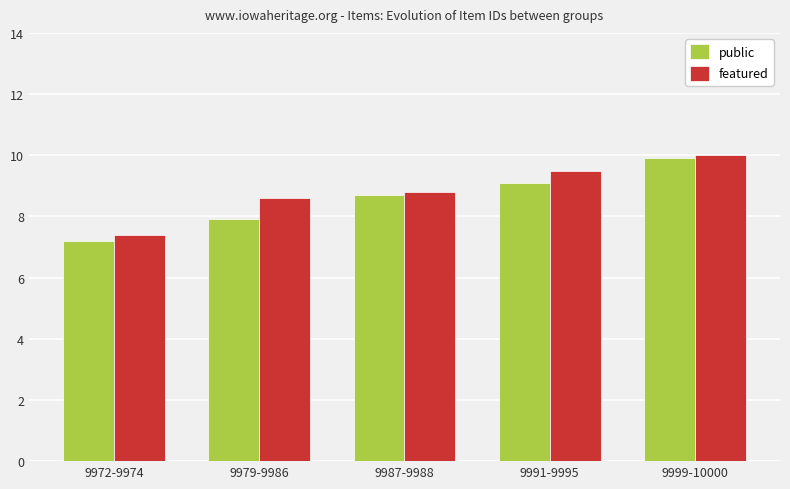

What is the label of the 4th bar from the left?

9991-9995